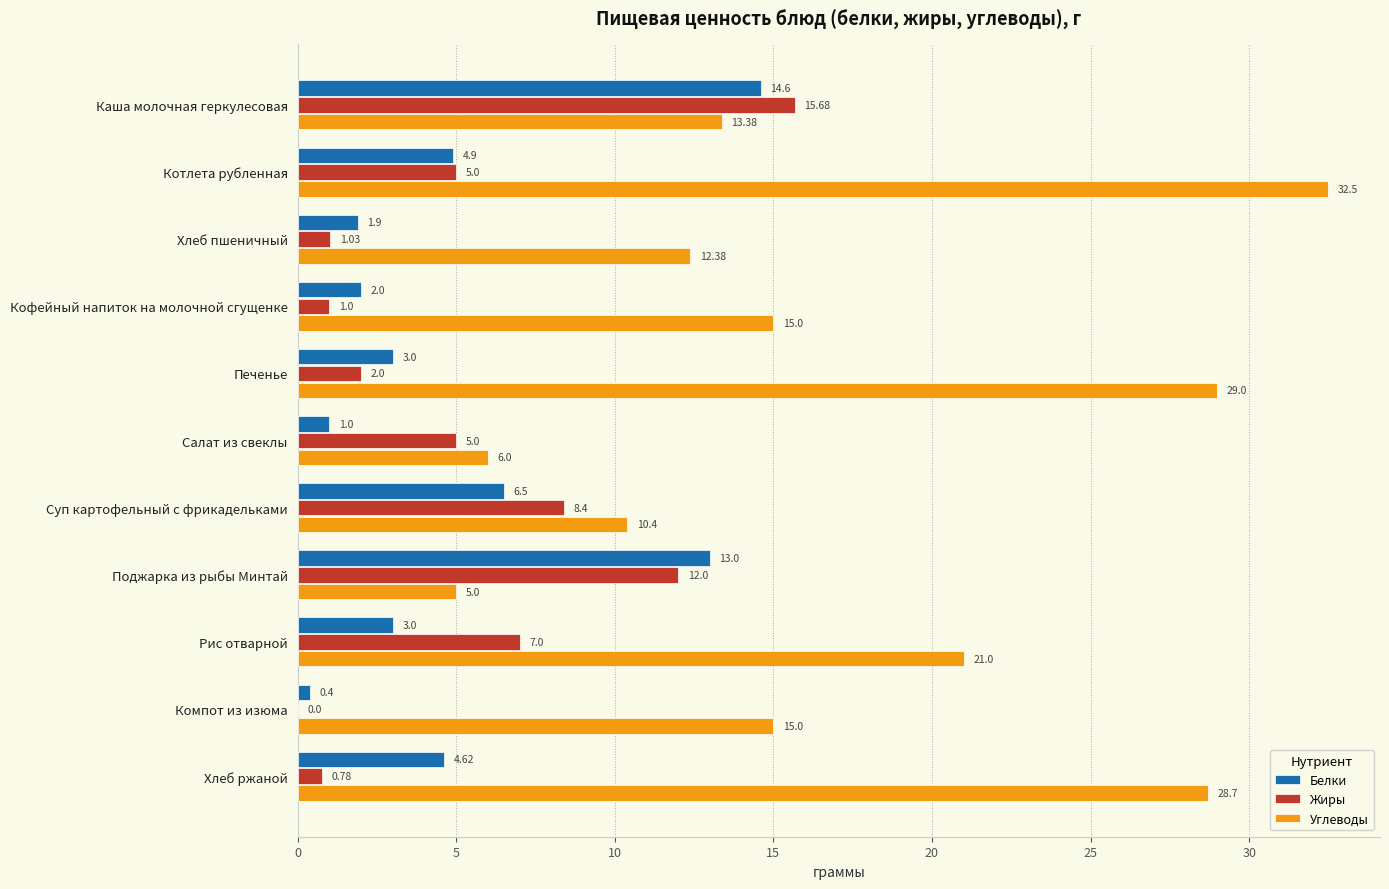

At which label is Белки closest to 7?

Суп картофельный с фрикадельками